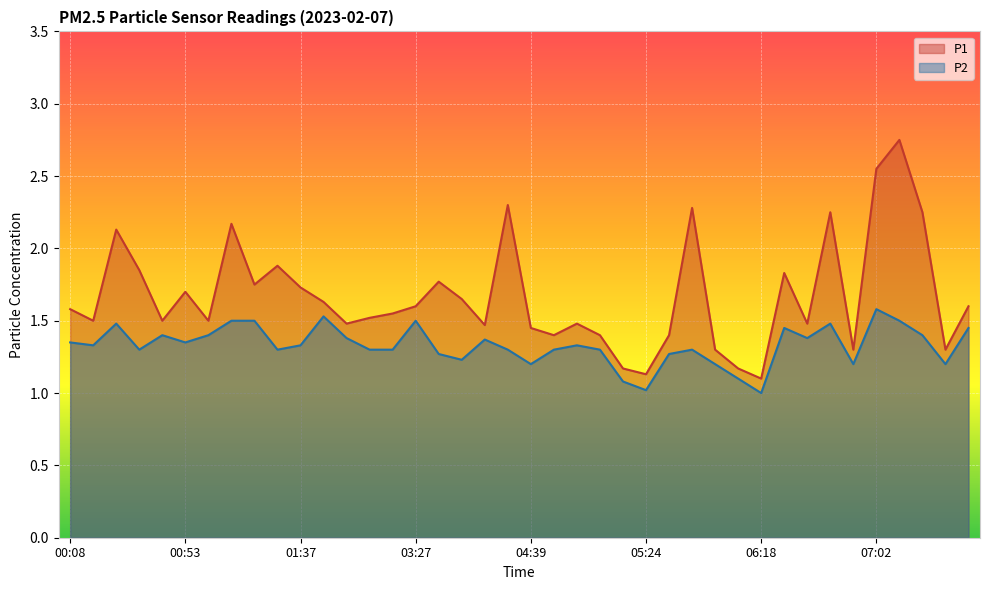

What is the label of the 28th point from the right?

01:55